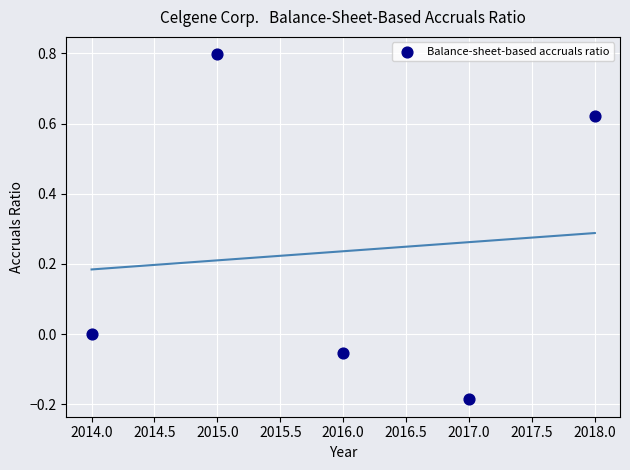

What is the range of Y values (max minus min)?

1.0